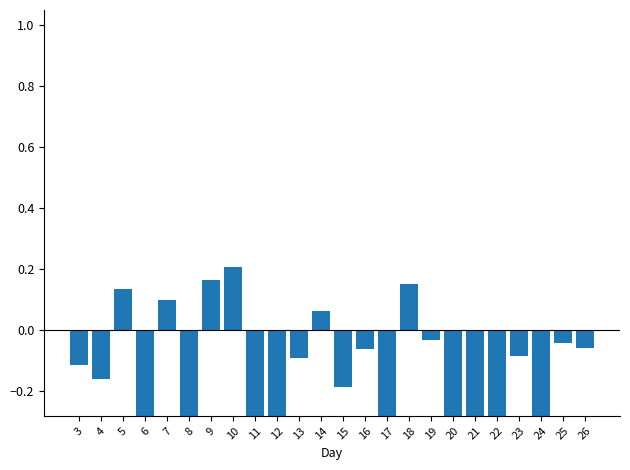

List the labels in order of value, smallest first.

6, 8, 11, 12, 17, 20, 21, 22, 24, 15, 4, 3, 13, 23, 16, 26, 25, 19, 14, 7, 5, 18, 9, 10